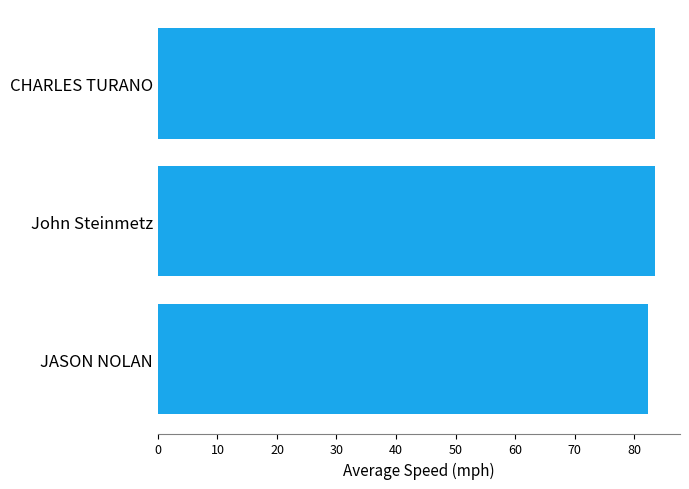

True or false: the data shows 83.6 at CHARLES TURANO.

True